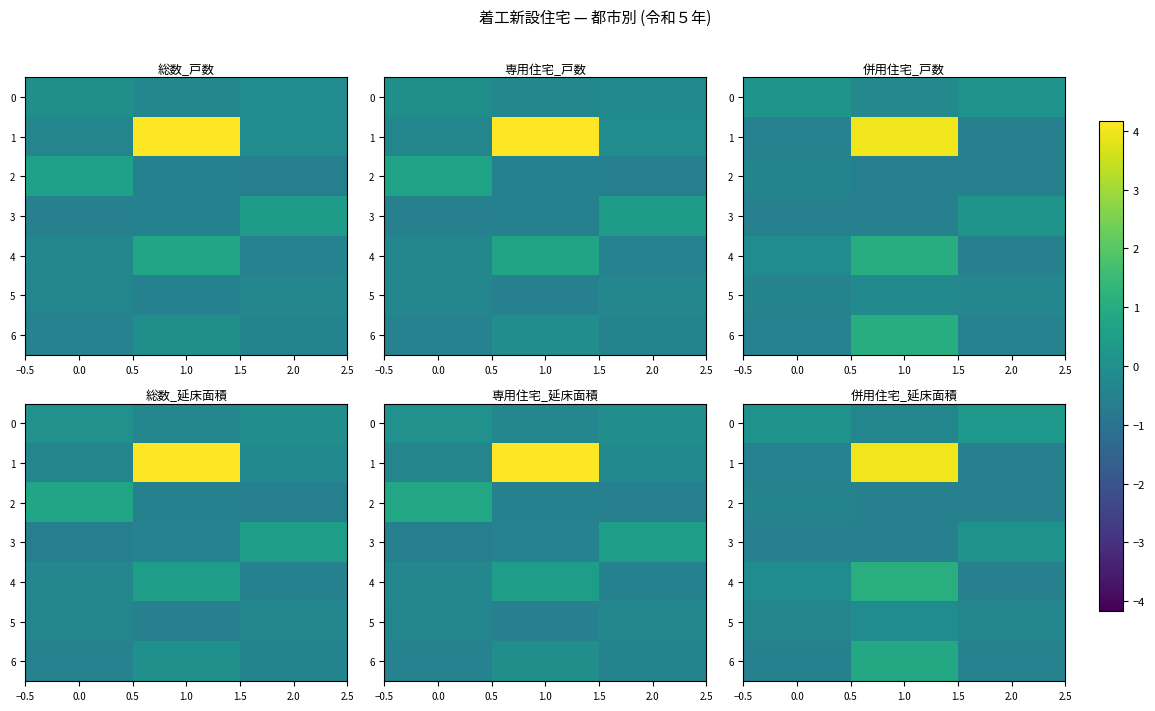

Is it true that 3 equals 0.1 at 2.0?

True